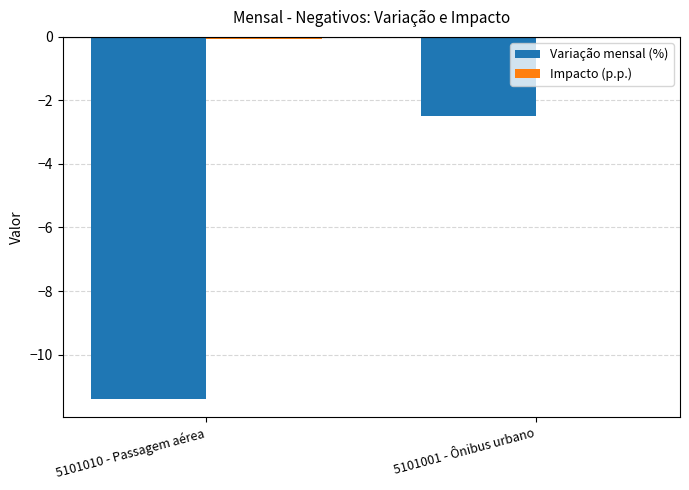

Is it true that Variação mensal (%) equals -2.5 at 5101001 - Ônibus urbano?

True